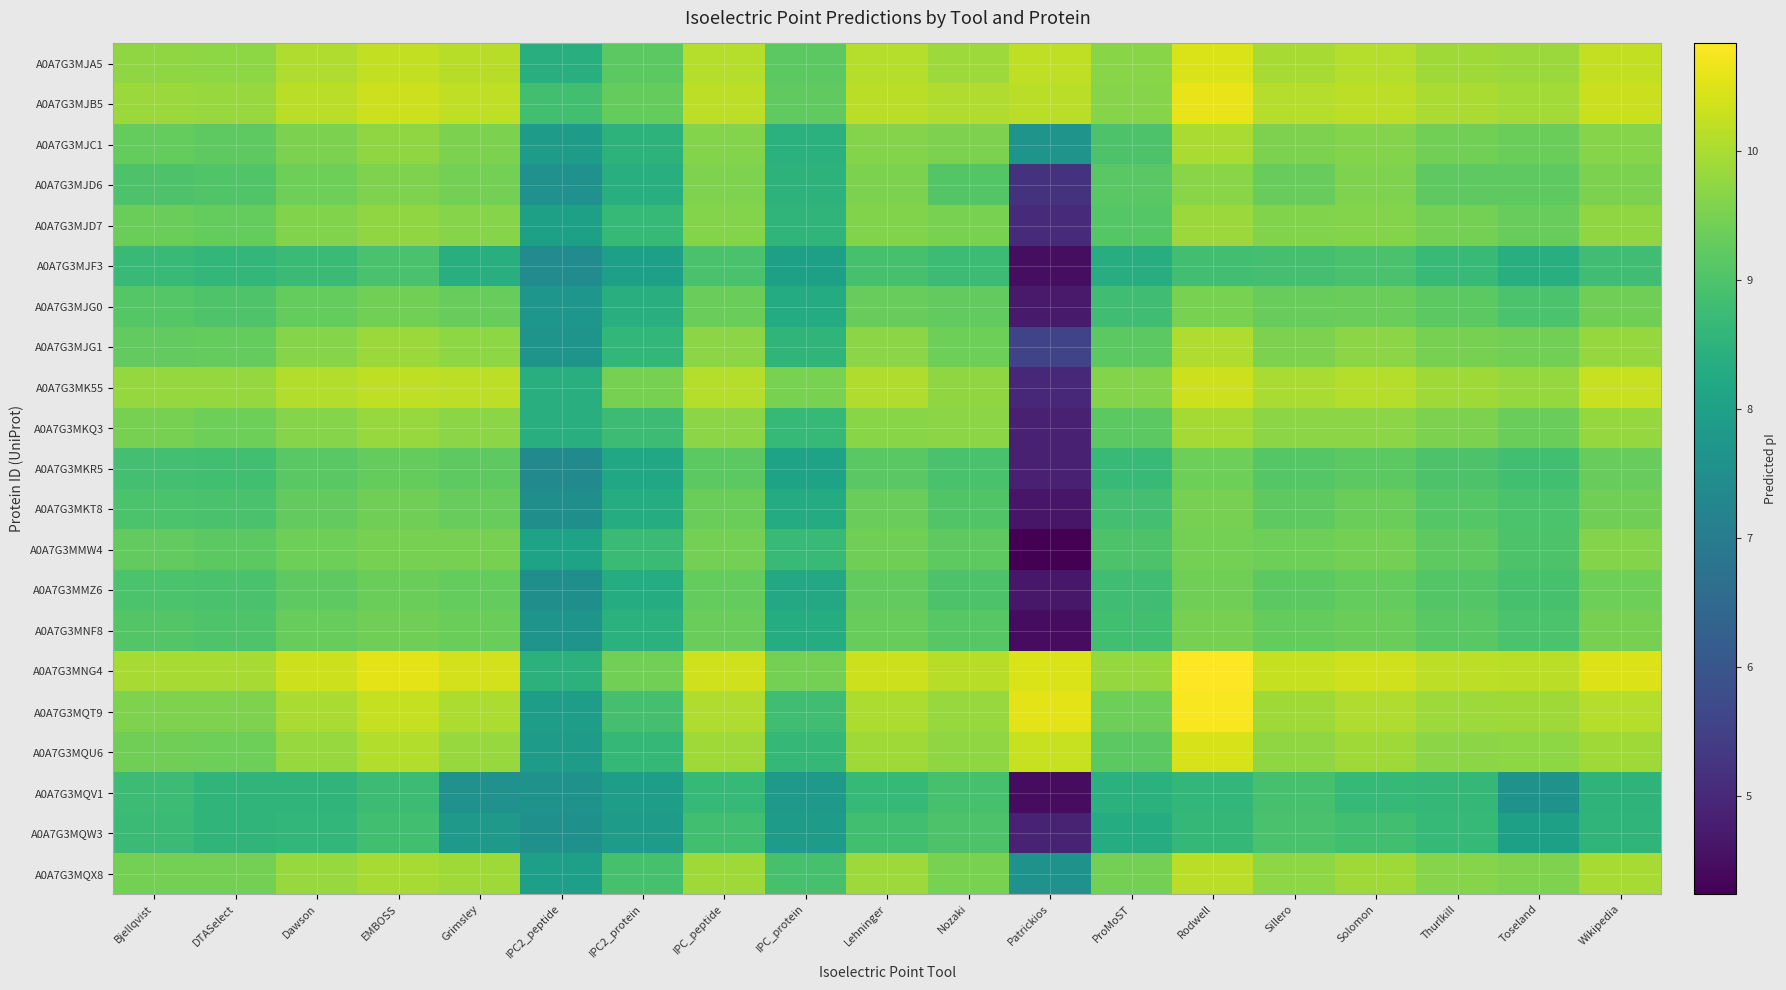

Reading right to left, list all the values displayed in this chart.

A0A7G3MJA5: Wikipedia=10.2	Toseland=9.8	Thurlkill=9.9	Solomon=10.1	Sillero=10.0	Rodwell=10.5	ProMoST=9.7	Patrickios=10.2	Nozaki=9.9	Lehninger=10.1	IPC_protein=9.2	IPC_peptide=10.1	IPC2_protein=9.2	IPC2_peptide=8.4	Grimsley=10.1	EMBOSS=10.2	Dawson=10.1	DTASelect=9.7	Bjellqvist=9.7
A0A7G3MJB5: Wikipedia=10.3	Toseland=9.9	Thurlkill=10.0	Solomon=10.2	Sillero=10.1	Rodwell=10.6	ProMoST=9.6	Patrickios=10.2	Nozaki=10.0	Lehninger=10.1	IPC_protein=9.2	IPC_peptide=10.2	IPC2_protein=9.3	IPC2_peptide=8.8	Grimsley=10.2	EMBOSS=10.3	Dawson=10.1	DTASelect=9.8	Bjellqvist=9.9
A0A7G3MJC1: Wikipedia=9.6	Toseland=9.3	Thurlkill=9.4	Solomon=9.6	Sillero=9.5	Rodwell=10.0	ProMoST=9.0	Patrickios=7.6	Nozaki=9.5	Lehninger=9.6	IPC_protein=8.4	IPC_peptide=9.6	IPC2_protein=8.5	IPC2_peptide=7.9	Grimsley=9.5	EMBOSS=9.8	Dawson=9.5	DTASelect=9.2	Bjellqvist=9.3
A0A7G3MJD6: Wikipedia=9.5	Toseland=9.2	Thurlkill=9.2	Solomon=9.6	Sillero=9.3	Rodwell=9.7	ProMoST=9.2	Patrickios=5.2	Nozaki=9.1	Lehninger=9.5	IPC_protein=8.5	IPC_peptide=9.6	IPC2_protein=8.4	IPC2_peptide=7.6	Grimsley=9.4	EMBOSS=9.6	Dawson=9.4	DTASelect=9.0	Bjellqvist=9.0
A0A7G3MJD7: Wikipedia=9.8	Toseland=9.3	Thurlkill=9.4	Solomon=9.6	Sillero=9.6	Rodwell=9.9	ProMoST=9.1	Patrickios=5.0	Nozaki=9.5	Lehninger=9.6	IPC_protein=8.6	IPC_peptide=9.6	IPC2_protein=8.7	IPC2_peptide=8.0	Grimsley=9.6	EMBOSS=9.8	Dawson=9.6	DTASelect=9.3	Bjellqvist=9.4
A0A7G3MJF3: Wikipedia=8.8	Toseland=8.4	Thurlkill=8.7	Solomon=8.9	Sillero=8.9	Rodwell=8.8	ProMoST=8.3	Patrickios=4.5	Nozaki=8.8	Lehninger=8.9	IPC_protein=8.0	IPC_peptide=8.9	IPC2_protein=8.0	IPC2_peptide=7.4	Grimsley=8.4	EMBOSS=8.9	Dawson=8.7	DTASelect=8.6	Bjellqvist=8.7
A0A7G3MJG0: Wikipedia=9.4	Toseland=9.0	Thurlkill=9.2	Solomon=9.3	Sillero=9.3	Rodwell=9.5	ProMoST=8.8	Patrickios=4.7	Nozaki=9.3	Lehninger=9.3	IPC_protein=8.3	IPC_peptide=9.3	IPC2_protein=8.4	IPC2_peptide=7.7	Grimsley=9.3	EMBOSS=9.4	Dawson=9.3	DTASelect=9.0	Bjellqvist=9.1
A0A7G3MJG1: Wikipedia=9.8	Toseland=9.4	Thurlkill=9.5	Solomon=9.7	Sillero=9.5	Rodwell=10.1	ProMoST=9.2	Patrickios=5.6	Nozaki=9.4	Lehninger=9.7	IPC_protein=8.6	IPC_peptide=9.7	IPC2_protein=8.6	IPC2_peptide=7.7	Grimsley=9.7	EMBOSS=9.8	Dawson=9.6	DTASelect=9.3	Bjellqvist=9.3
A0A7G3MK55: Wikipedia=10.3	Toseland=9.8	Thurlkill=9.9	Solomon=10.1	Sillero=10.0	Rodwell=10.3	ProMoST=9.6	Patrickios=5.0	Nozaki=9.8	Lehninger=10.0	IPC_protein=9.5	IPC_peptide=10.1	IPC2_protein=9.5	IPC2_peptide=8.4	Grimsley=10.2	EMBOSS=10.2	Dawson=10.1	DTASelect=9.8	Bjellqvist=9.8
A0A7G3MKQ3: Wikipedia=9.8	Toseland=9.3	Thurlkill=9.5	Solomon=9.7	Sillero=9.7	Rodwell=9.9	ProMoST=9.2	Patrickios=4.8	Nozaki=9.7	Lehninger=9.7	IPC_protein=8.7	IPC_peptide=9.7	IPC2_protein=8.8	IPC2_peptide=8.4	Grimsley=9.7	EMBOSS=9.8	Dawson=9.6	DTASelect=9.4	Bjellqvist=9.5
A0A7G3MKR5: Wikipedia=9.3	Toseland=8.8	Thurlkill=9.0	Solomon=9.2	Sillero=9.1	Rodwell=9.4	ProMoST=8.7	Patrickios=4.8	Nozaki=8.9	Lehninger=9.1	IPC_protein=8.1	IPC_peptide=9.2	IPC2_protein=8.2	IPC2_peptide=7.4	Grimsley=9.2	EMBOSS=9.3	Dawson=9.1	DTASelect=8.8	Bjellqvist=8.9
A0A7G3MKT8: Wikipedia=9.4	Toseland=9.0	Thurlkill=9.1	Solomon=9.4	Sillero=9.2	Rodwell=9.5	ProMoST=8.9	Patrickios=4.6	Nozaki=9.0	Lehninger=9.3	IPC_protein=8.3	IPC_peptide=9.3	IPC2_protein=8.3	IPC2_peptide=7.5	Grimsley=9.3	EMBOSS=9.4	Dawson=9.3	DTASelect=8.9	Bjellqvist=9.0
A0A7G3MMW4: Wikipedia=9.6	Toseland=9.0	Thurlkill=9.2	Solomon=9.5	Sillero=9.4	Rodwell=9.5	ProMoST=9.0	Patrickios=4.2	Nozaki=9.2	Lehninger=9.4	IPC_protein=8.7	IPC_peptide=9.4	IPC2_protein=8.7	IPC2_peptide=8.1	Grimsley=9.5	EMBOSS=9.5	Dawson=9.4	DTASelect=9.2	Bjellqvist=9.3
A0A7G3MMZ6: Wikipedia=9.4	Toseland=8.9	Thurlkill=9.1	Solomon=9.3	Sillero=9.2	Rodwell=9.4	ProMoST=8.8	Patrickios=4.7	Nozaki=9.0	Lehninger=9.2	IPC_protein=8.2	IPC_peptide=9.3	IPC2_protein=8.3	IPC2_peptide=7.5	Grimsley=9.3	EMBOSS=9.4	Dawson=9.2	DTASelect=8.9	Bjellqvist=9.0
A0A7G3MNF8: Wikipedia=9.5	Toseland=9.0	Thurlkill=9.1	Solomon=9.3	Sillero=9.3	Rodwell=9.5	ProMoST=8.8	Patrickios=4.5	Nozaki=9.1	Lehninger=9.3	IPC_protein=8.3	IPC_peptide=9.3	IPC2_protein=8.4	IPC2_peptide=7.7	Grimsley=9.4	EMBOSS=9.4	Dawson=9.3	DTASelect=9.0	Bjellqvist=9.1
A0A7G3MNG4: Wikipedia=10.5	Toseland=10.2	Thurlkill=10.2	Solomon=10.3	Sillero=10.2	Rodwell=10.8	ProMoST=9.8	Patrickios=10.5	Nozaki=10.1	Lehninger=10.3	IPC_protein=9.4	IPC_peptide=10.3	IPC2_protein=9.4	IPC2_peptide=8.5	Grimsley=10.4	EMBOSS=10.6	Dawson=10.3	DTASelect=10.0	Bjellqvist=10.0
A0A7G3MQT9: Wikipedia=10.1	Toseland=9.9	Thurlkill=9.9	Solomon=10.0	Sillero=9.9	Rodwell=10.8	ProMoST=9.4	Patrickios=10.6	Nozaki=9.8	Lehninger=10.0	IPC_protein=8.8	IPC_peptide=10.0	IPC2_protein=8.9	IPC2_peptide=7.9	Grimsley=10.0	EMBOSS=10.2	Dawson=10.0	DTASelect=9.6	Bjellqvist=9.6
A0A7G3MQU6: Wikipedia=9.9	Toseland=9.7	Thurlkill=9.7	Solomon=9.9	Sillero=9.7	Rodwell=10.4	ProMoST=9.2	Patrickios=10.3	Nozaki=9.7	Lehninger=9.9	IPC_protein=8.6	IPC_peptide=9.9	IPC2_protein=8.6	IPC2_peptide=7.9	Grimsley=9.8	EMBOSS=10.1	Dawson=9.8	DTASelect=9.4	Bjellqvist=9.4
A0A7G3MQV1: Wikipedia=8.5	Toseland=7.6	Thurlkill=8.6	Solomon=8.7	Sillero=8.9	Rodwell=8.6	ProMoST=8.4	Patrickios=4.5	Nozaki=8.9	Lehninger=8.7	IPC_protein=7.8	IPC_peptide=8.7	IPC2_protein=7.9	IPC2_peptide=7.6	Grimsley=7.6	EMBOSS=8.8	Dawson=8.6	DTASelect=8.6	Bjellqvist=8.8
A0A7G3MQW3: Wikipedia=8.6	Toseland=8.0	Thurlkill=8.7	Solomon=8.8	Sillero=8.9	Rodwell=8.6	ProMoST=8.3	Patrickios=4.9	Nozaki=9.0	Lehninger=8.8	IPC_protein=7.9	IPC_peptide=8.8	IPC2_protein=7.8	IPC2_peptide=7.6	Grimsley=7.8	EMBOSS=8.8	Dawson=8.6	DTASelect=8.6	Bjellqvist=8.7
A0A7G3MQX8: Wikipedia=10.0	Toseland=9.6	Thurlkill=9.6	Solomon=9.9	Sillero=9.7	Rodwell=10.1	ProMoST=9.5	Patrickios=7.6	Nozaki=9.5	Lehninger=9.9	IPC_protein=8.9	IPC_peptide=9.9	IPC2_protein=8.9	IPC2_peptide=8.0	Grimsley=9.9	EMBOSS=10.0	Dawson=9.8	DTASelect=9.5	Bjellqvist=9.5